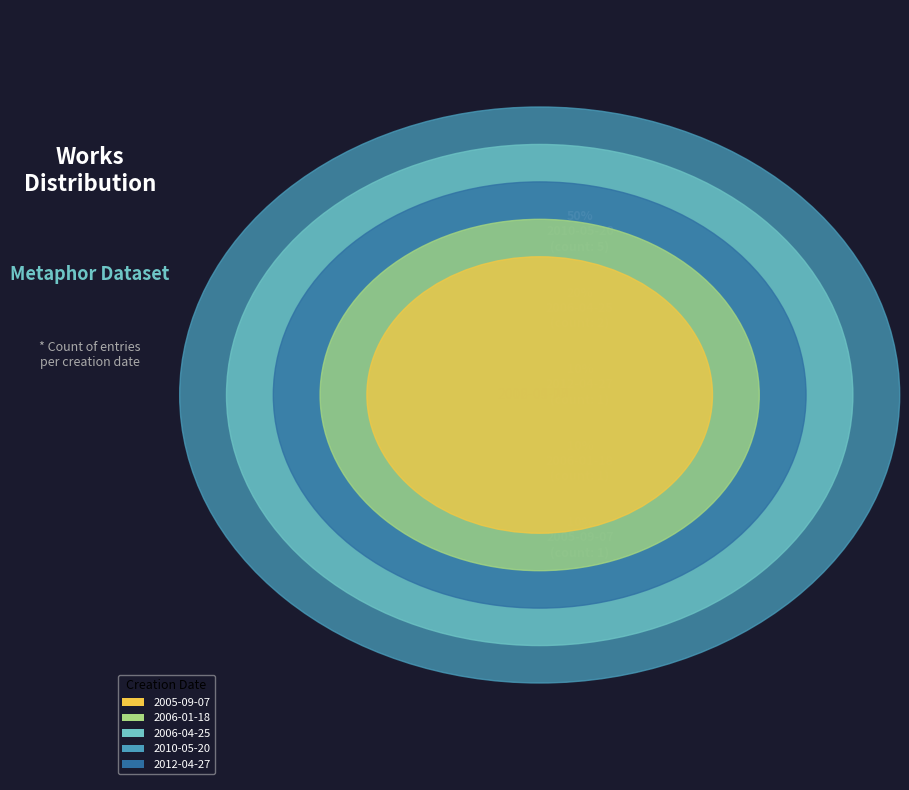

How many segments does this pie chart have?

5